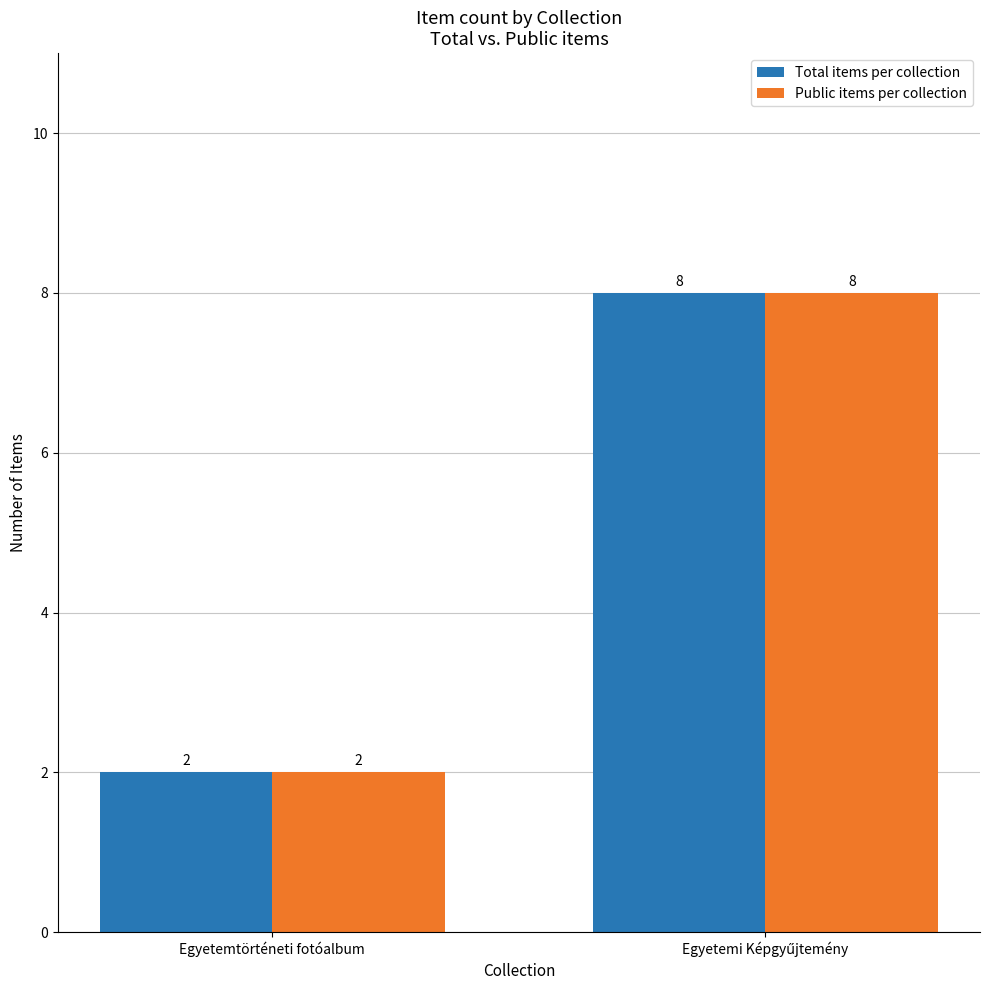

What is the maximum value shown in the chart?

8